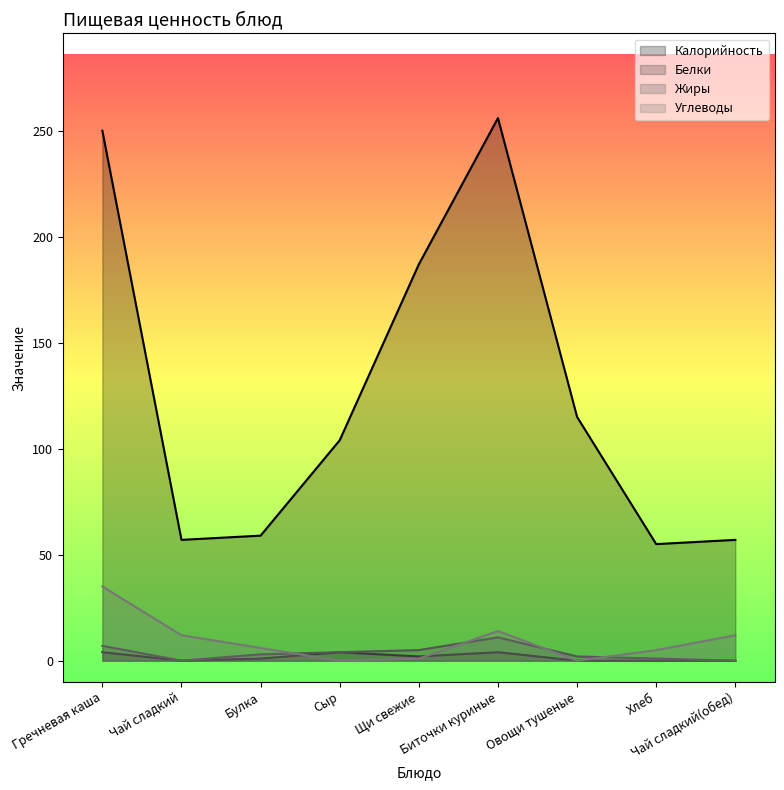

Which series has the largest total across all categories?

Калорийность